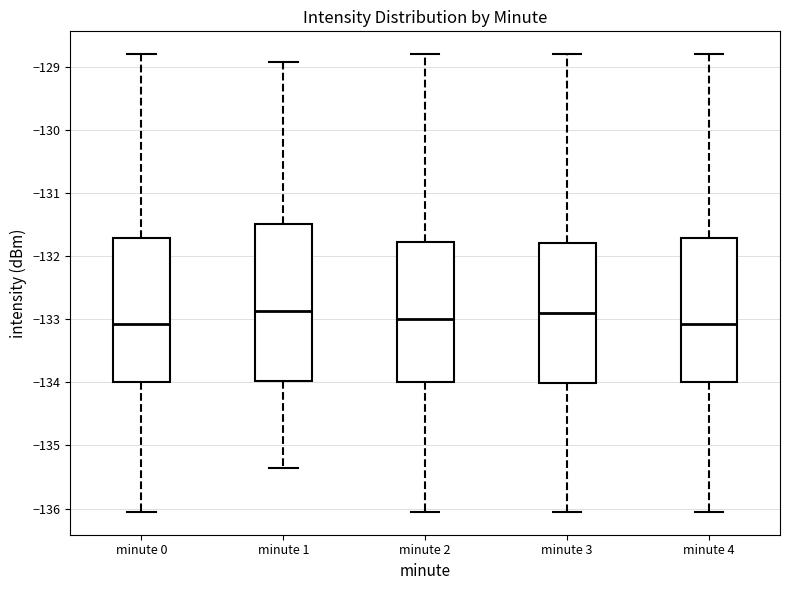

Reading left to right, read every box against the y-axis: the position of its median line, the range the box covers, and the ends of its whiskers. The values are not printed on the chart, so give them approximately, as read against the axis.

minute 0: median -133.1, box -134.0 to -131.7, whiskers -136.1 to -128.8
minute 1: median -132.9, box -134.0 to -131.5, whiskers -135.4 to -128.9
minute 2: median -133.0, box -134.0 to -131.8, whiskers -136.1 to -128.8
minute 3: median -132.9, box -134.0 to -131.8, whiskers -136.1 to -128.8
minute 4: median -133.1, box -134.0 to -131.7, whiskers -136.1 to -128.8